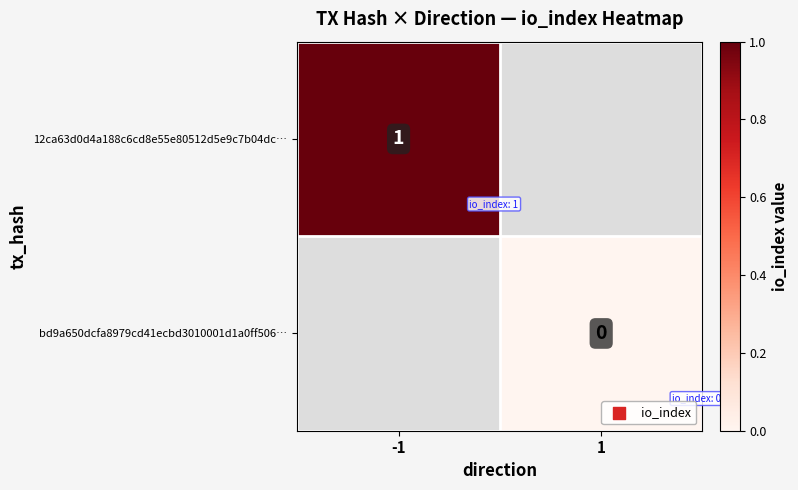

The 12ca63d0d4a188c6cd8e55e80512d5e9c7b04dc… series shows 0 at -1. True or false?

False